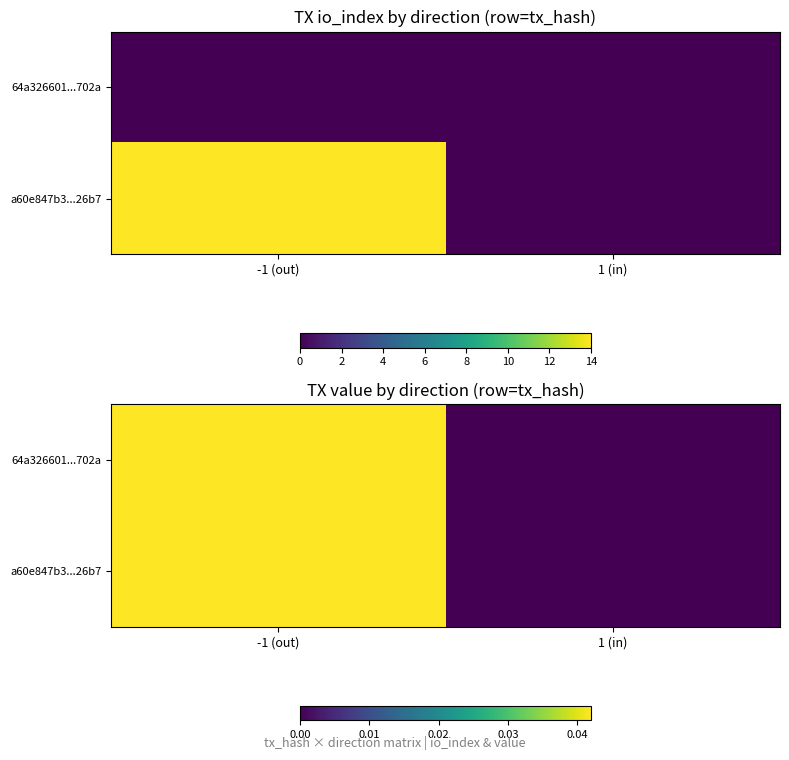

What is the total value across all series at -1 (out)?

0.1